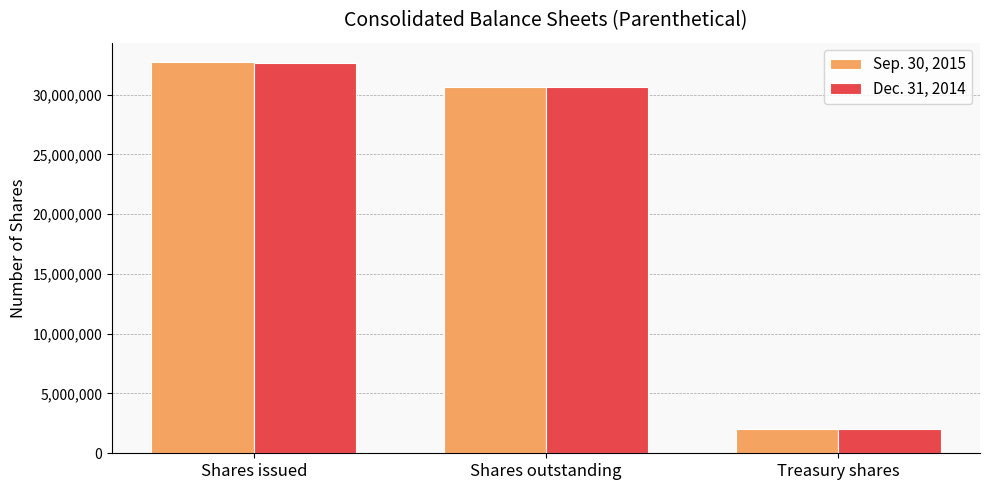

How many bars are there in each group?

2